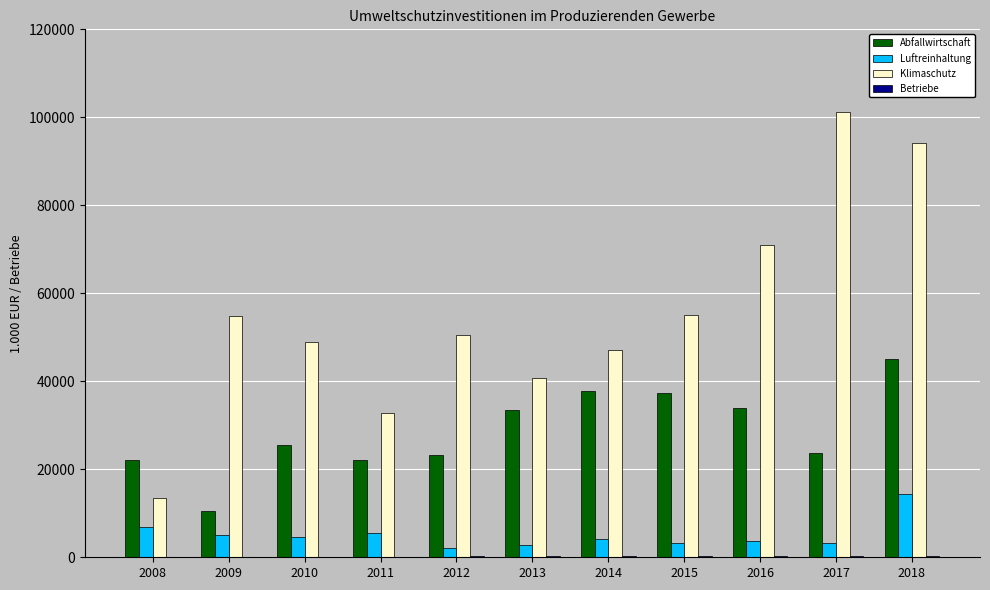

Is it true that Klimaschutz equals 58958 at 2013?

False